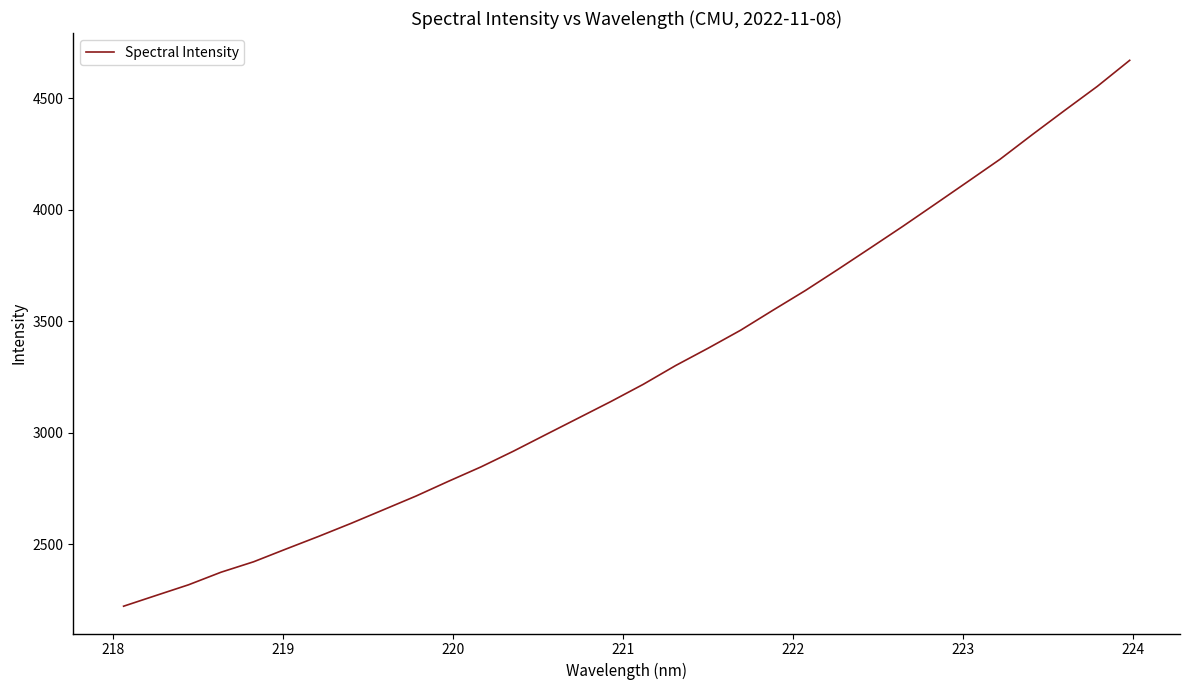

Is this an area chart (filled region under the line)?

No